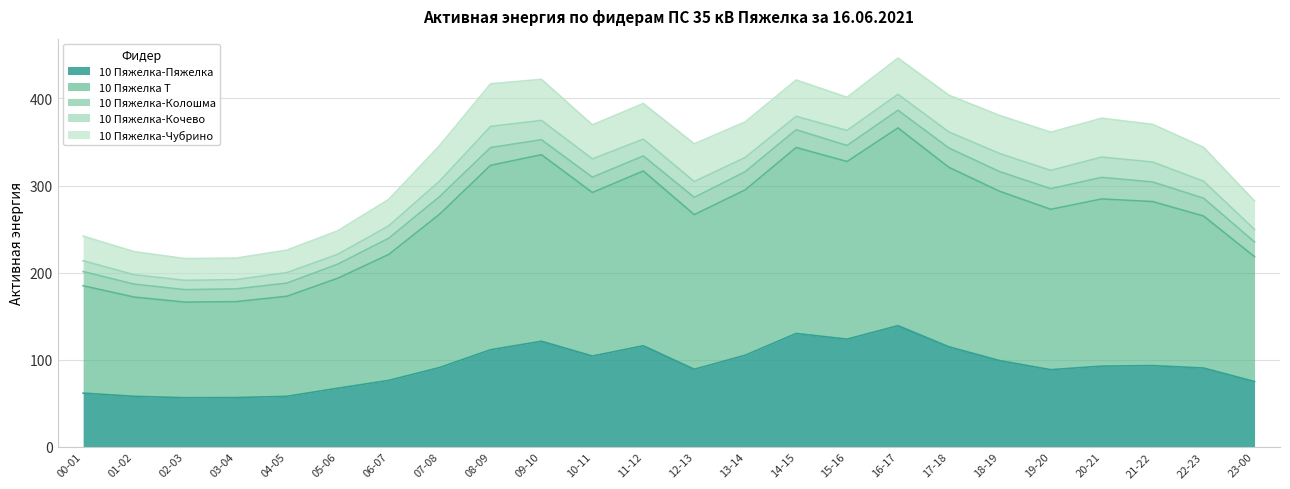

Where is 10 Пяжелка-Кочево nearest to the value 17?

15-16